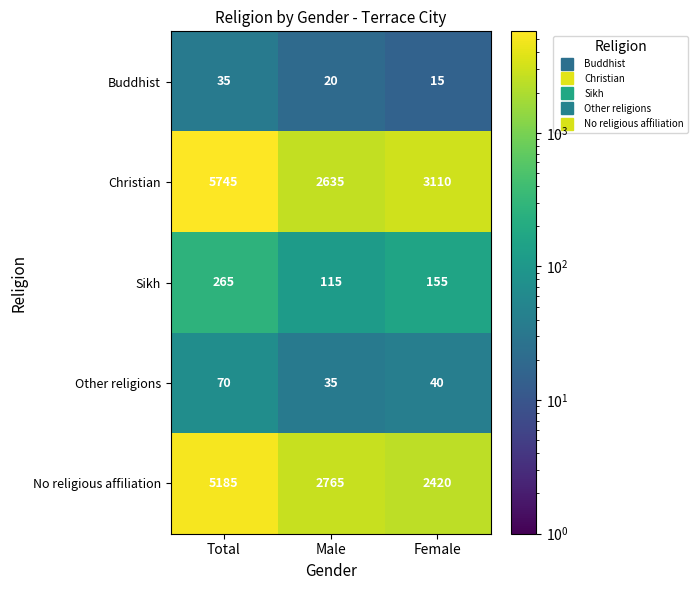

Rank the series by their maximum value, from lowest to highest.

Buddhist, Other religions, Sikh, No religious affiliation, Christian